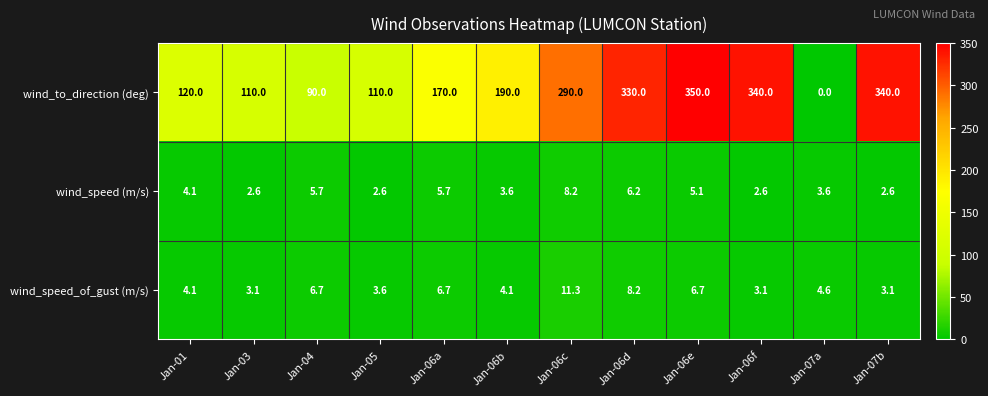

Which category has the highest value across all series?

Jan-06e